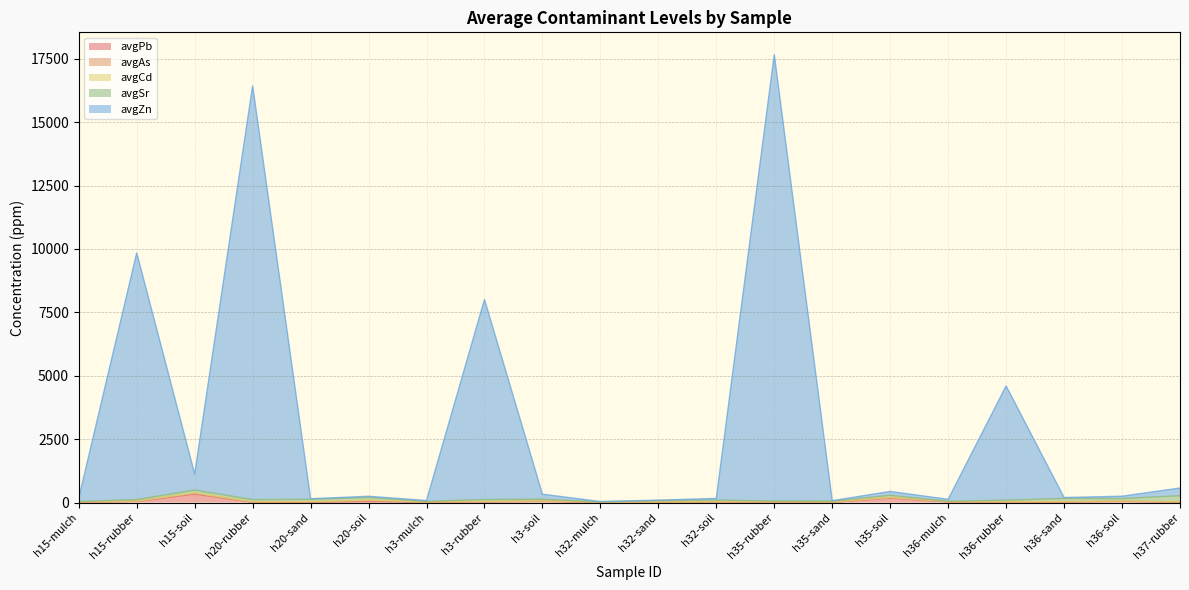

True or false: avgZn and avgAs intersect in this chart.

False